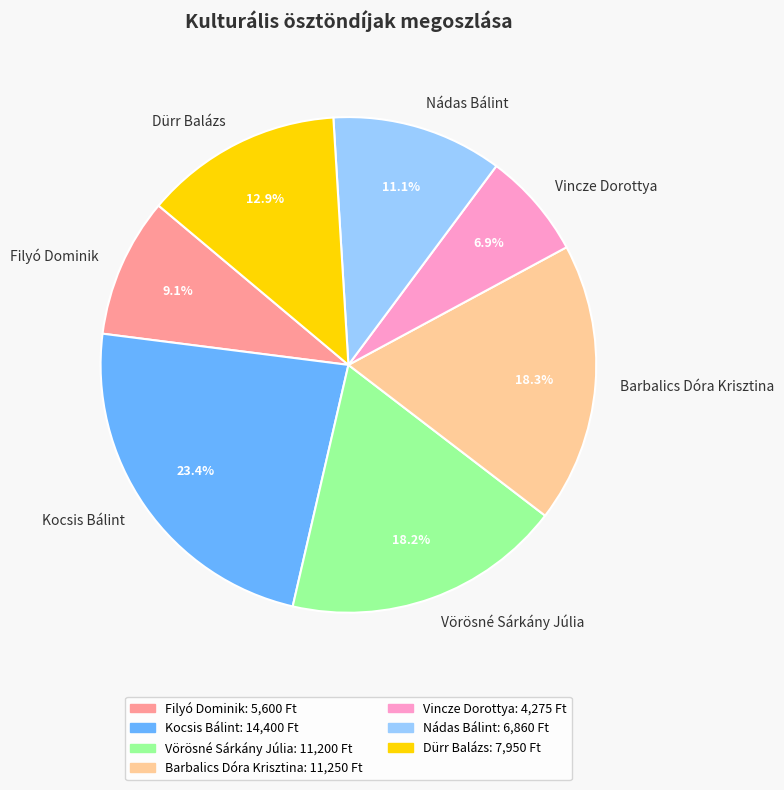

The Vincze Dorottya slice represents 7% of the pie. True or false?

True